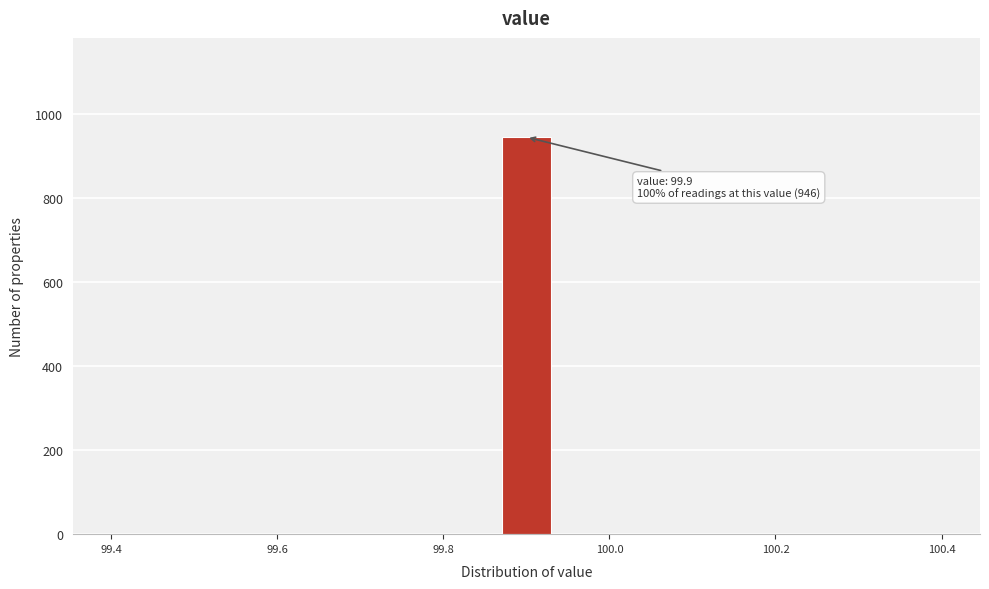

Read against the x-axis, roughly where is the centre of the tallest bar?

99.90